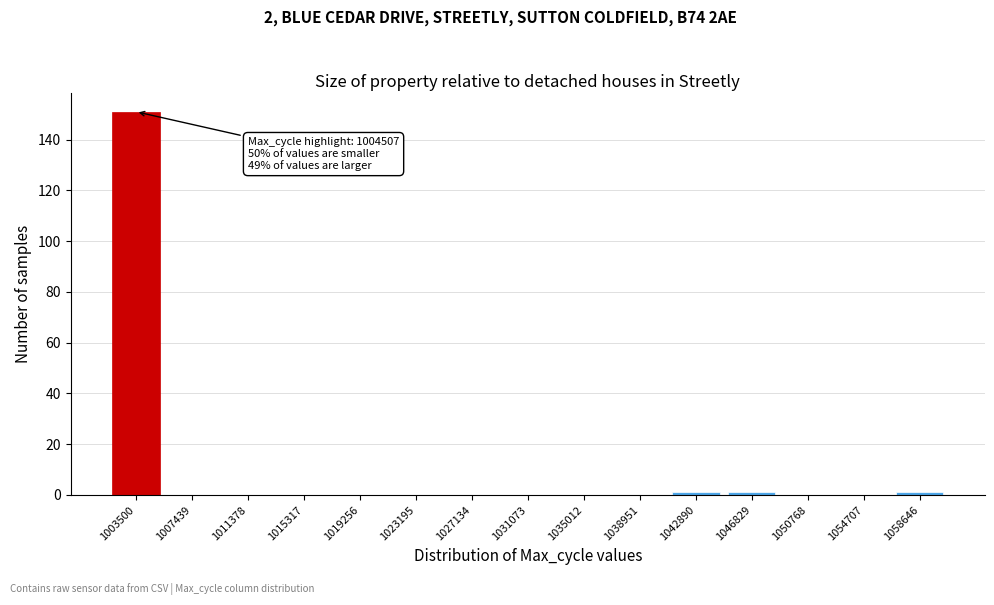

Reading left to right, extract all data points from this chart.

1003500=151	1007439=0	1011378=0	1015317=0	1019256=0	1023195=0	1027134=0	1031073=0	1035012=0	1038951=0	1042890=1	1046829=1	1050768=0	1054707=0	1058646=1